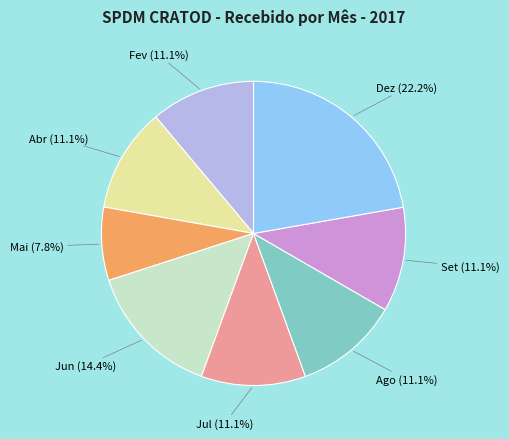

Does any single category account for the majority?

No